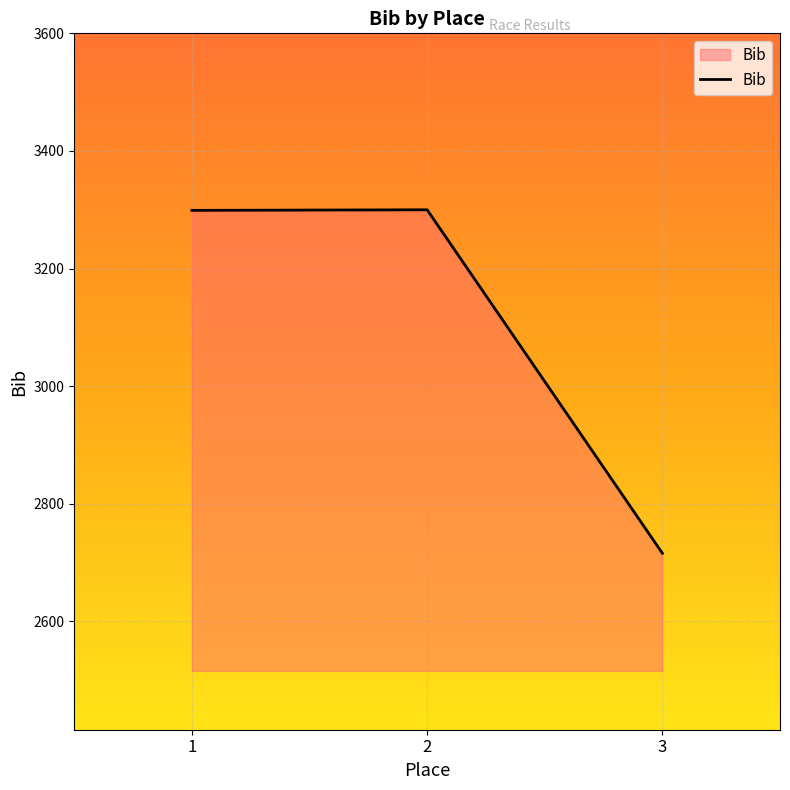

What is the change in value from 2 to 3?

-584